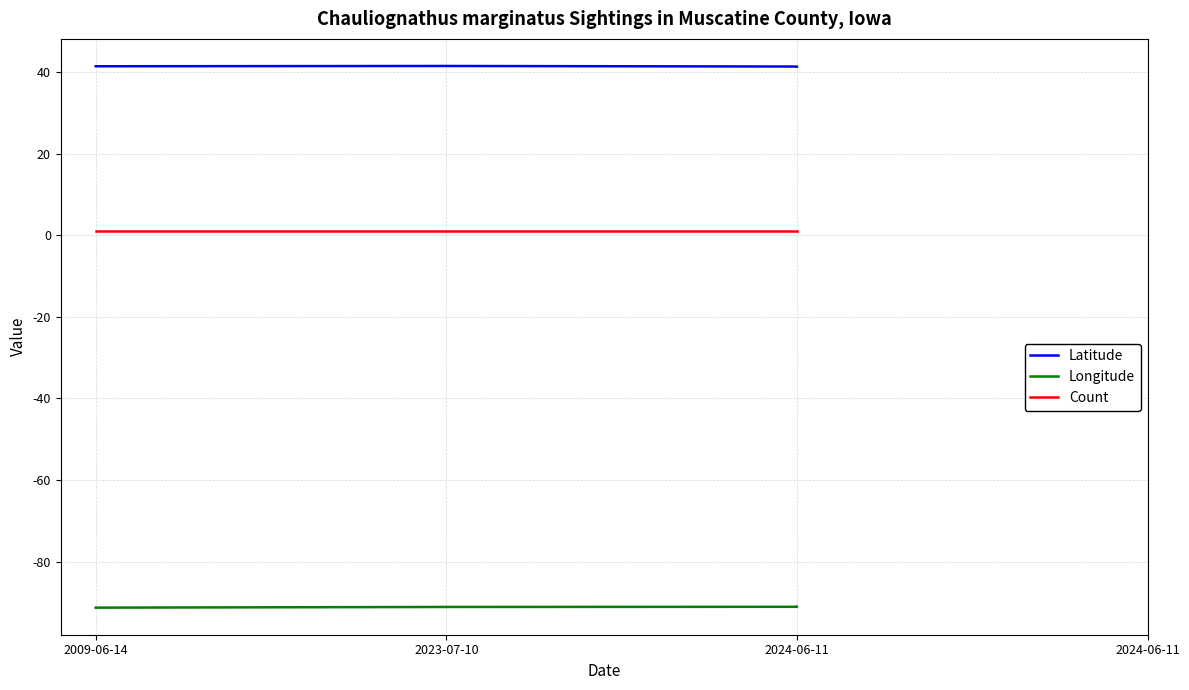

Reading left to right, list all the values displayed in this chart.

Latitude: 41.4	41.5	41.3	41.3
Longitude: -91.3	-91.1	-91.1	-91.1
Count: 1.0	1.0	1.0	1.0